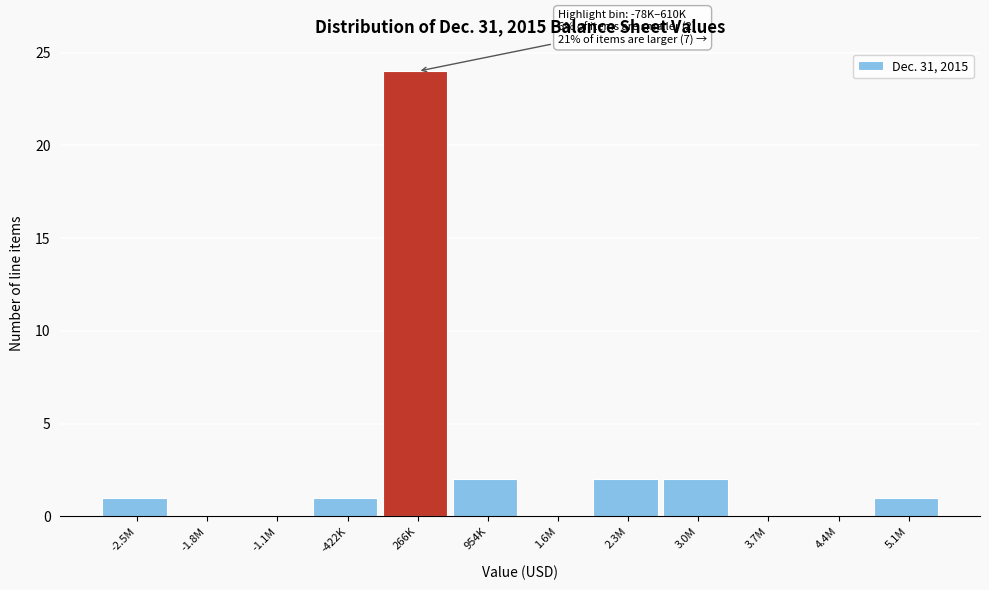

Reading left to right, what are all the values shown in this chart?

-2.5M=1	-1.8M=0	-1.1M=0	-422K=1	266K=24	954K=2	1.6M=0	2.3M=2	3.0M=2	3.7M=0	4.4M=0	5.1M=1